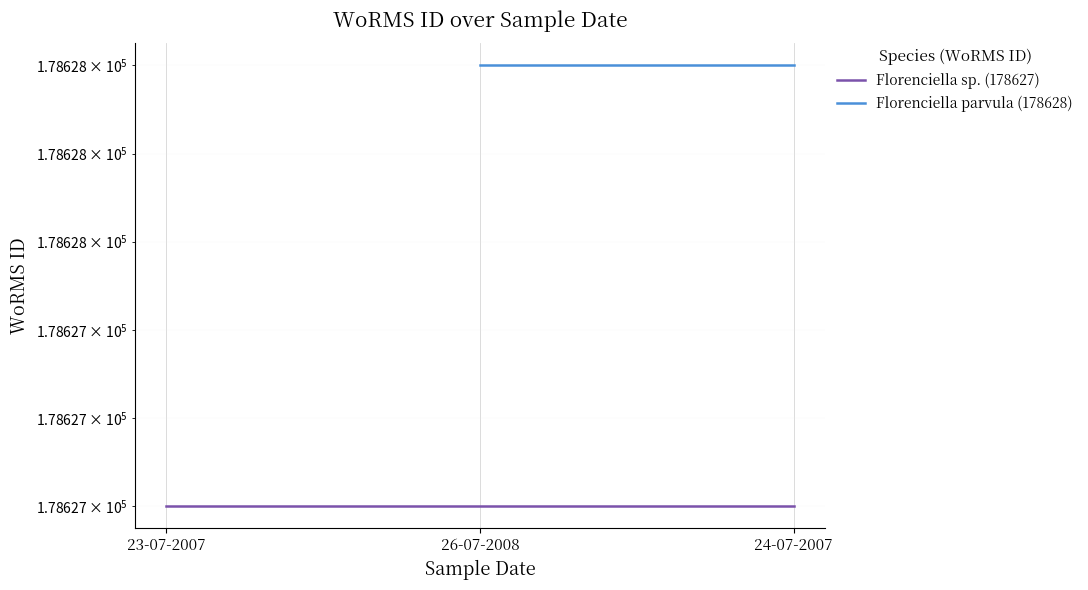

What is the average value of the Florenciella sp. (178627) series?

178627